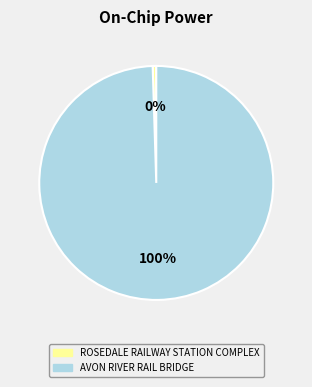

How many slices are in this pie chart?

2